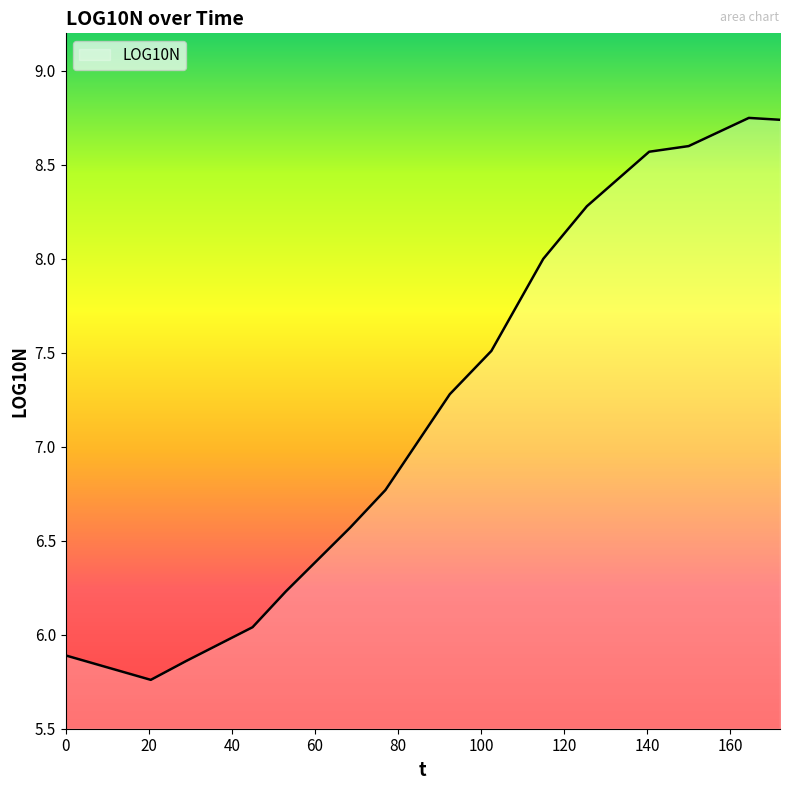

What is the difference between the maximum and minimum values?

3.0